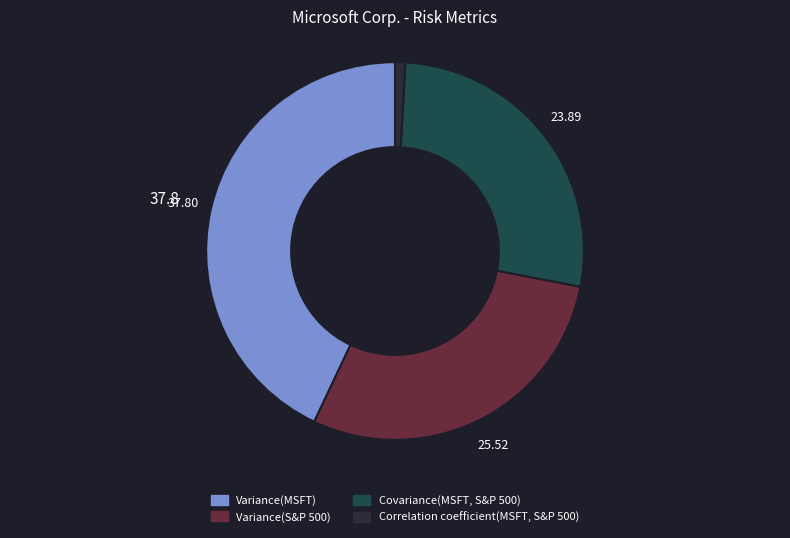

Is it true that Correlation coefficient(MSFT, S&P 500) is 11% of the pie?

False